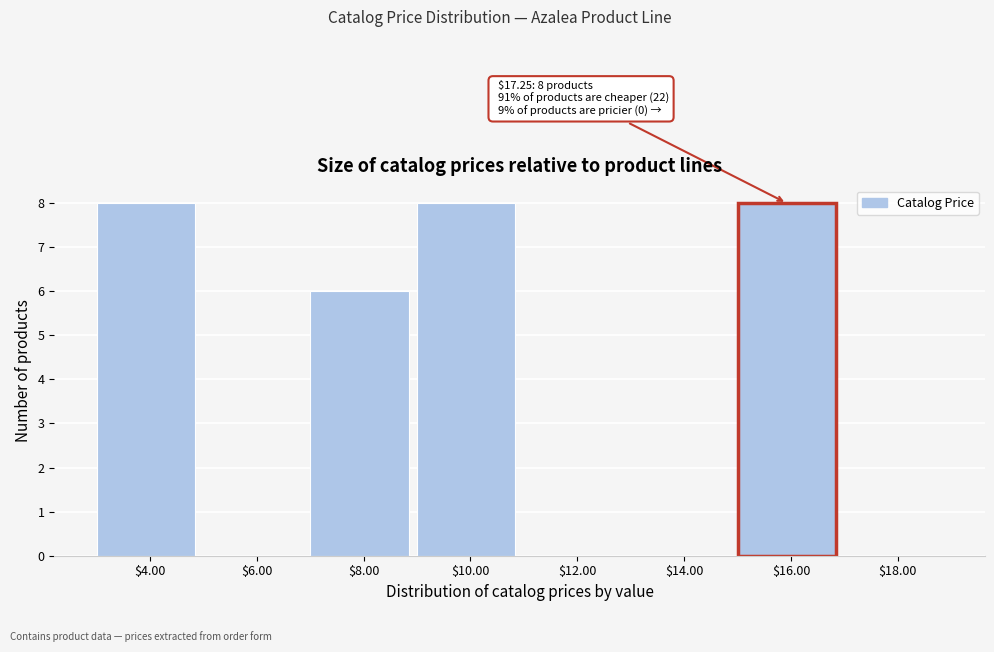

What is the greatest value displayed?

8